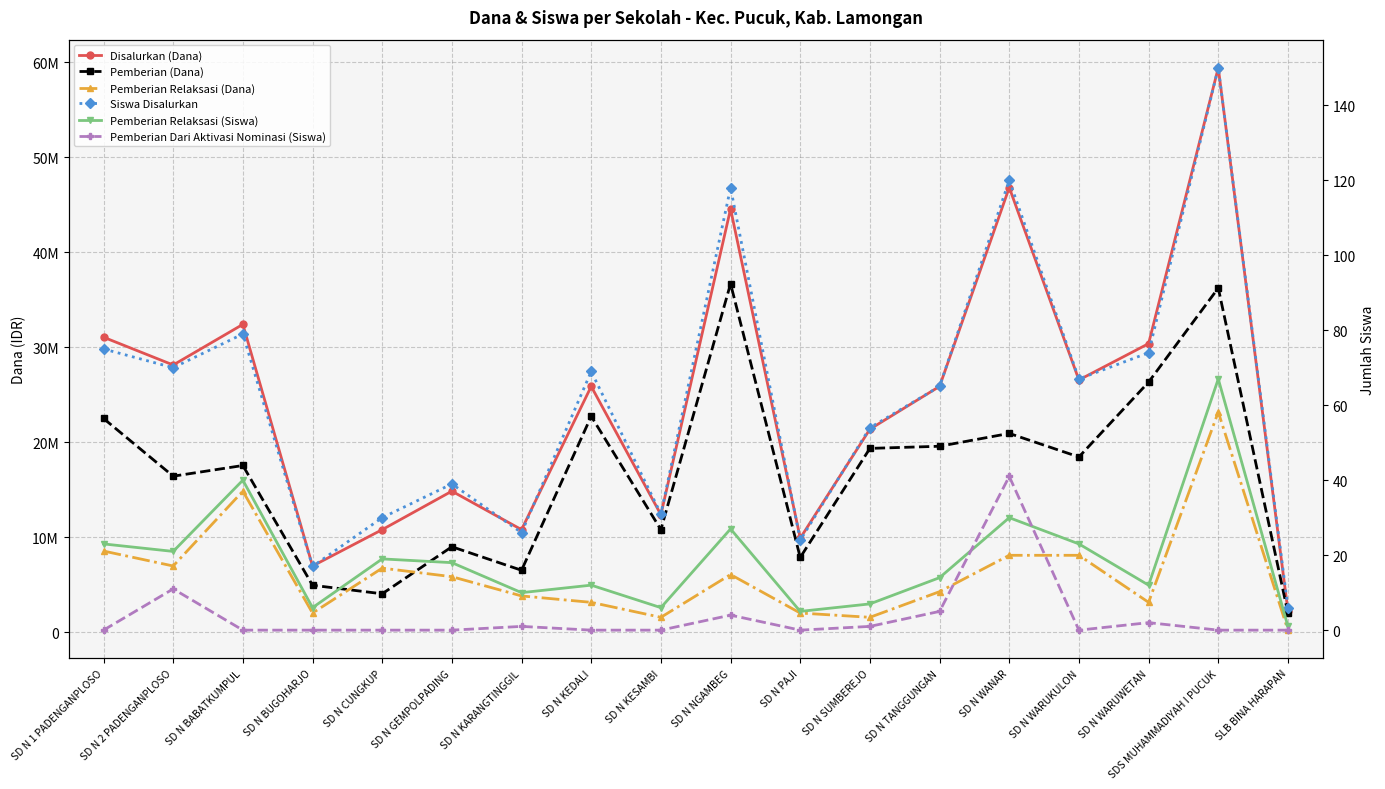

True or false: Pemberian Dari Aktivasi Nominasi (Siswa) and Pemberian (Dana) intersect in this chart.

False